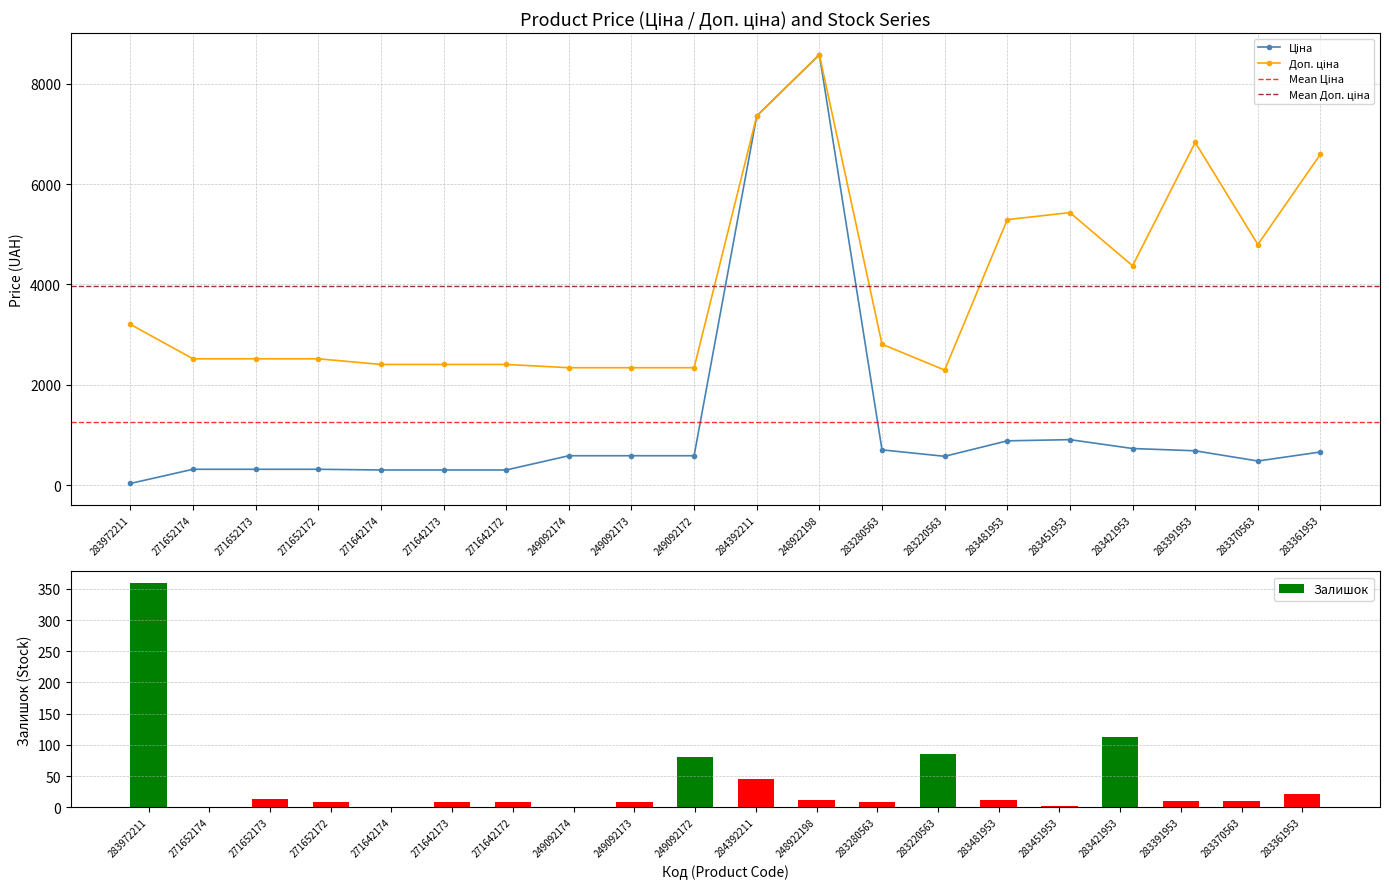

Reading left to right, what are all the values shown in this chart?

Ціна: 32.0	314.7	314.7	314.7	300.6	300.6	300.6	584.9	584.9	584.9	7360.2	8581.1	701.9	573.2	882.1	905.5	728.8	683.2	479.6	659.8
Доп. ціна: 3205.0	2517.5	2517.5	2517.5	2405.2	2405.2	2405.2	2339.7	2339.7	2339.7	7360.2	8581.1	2807.6	2292.9	5292.4	5432.8	4372.9	6831.9	4796.4	6597.9
Залишок: 360.0	0.0	14.0	9.0	0.0	9.0	9.0	0.0	8.0	81.0	45.0	11.0	9.0	86.0	12.0	2.0	113.0	10.0	10.0	21.0